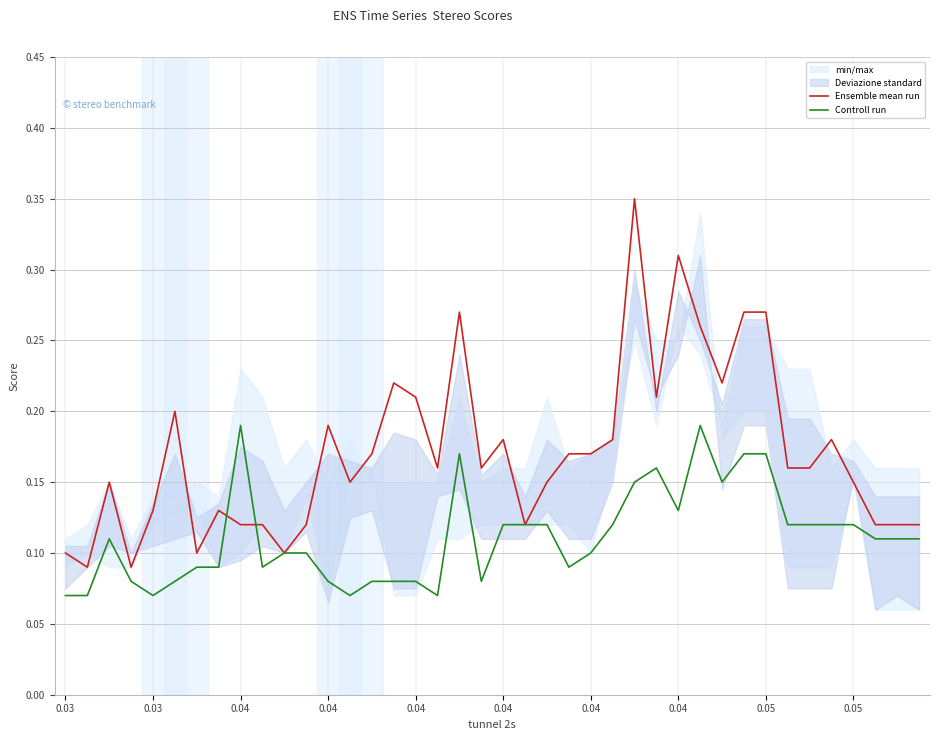

At how many categories does at least one series exceed 0?

40